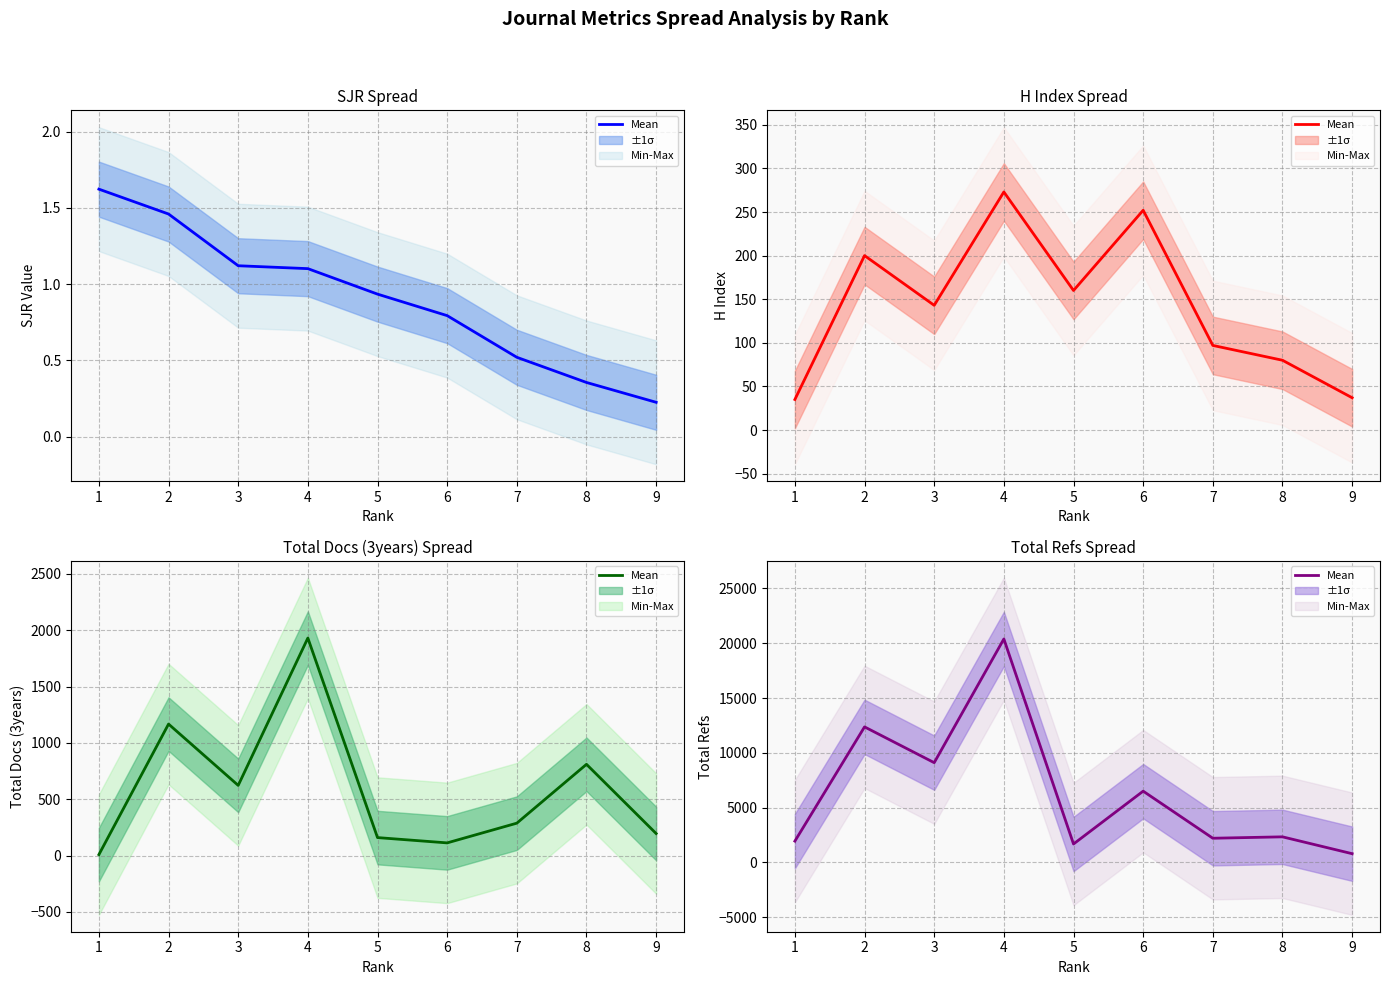

Where is the first local minimum?

3